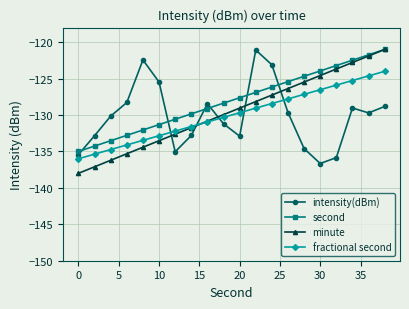

Which series has the largest range (max minus min)?

minute